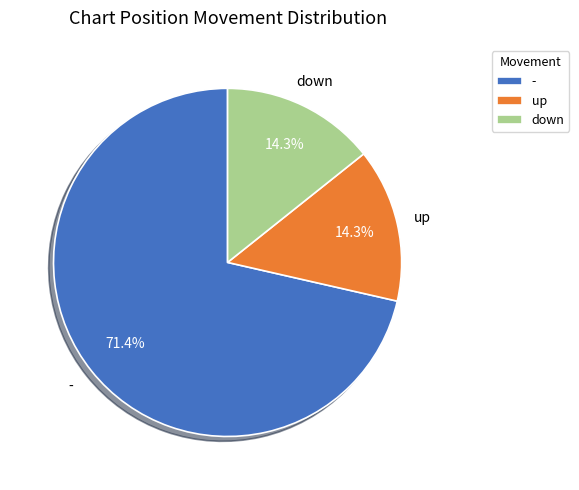

What is the ratio of the value at down to the value at up?

1.0